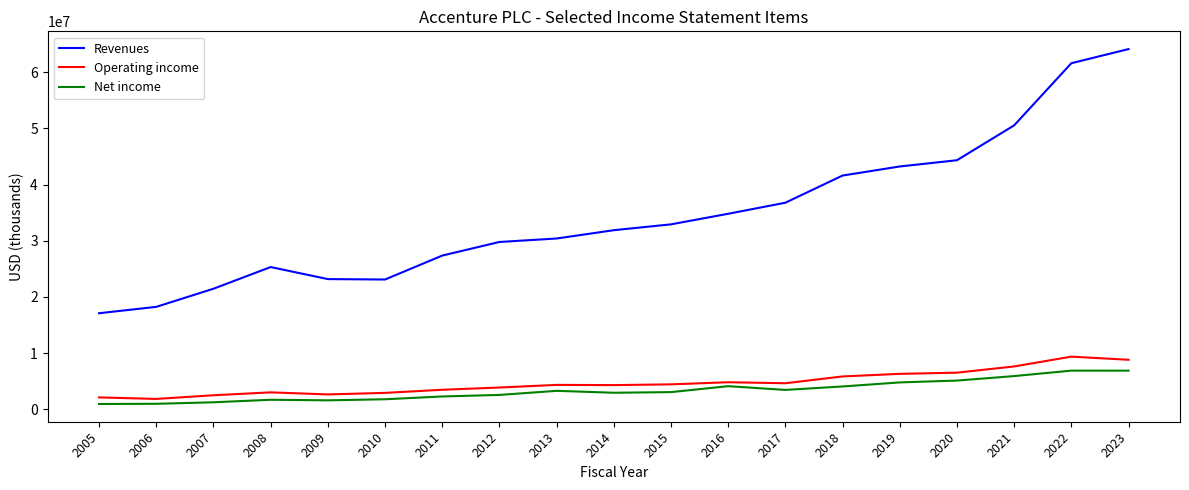

What is the difference between the maximum and minimum values in the Operating income series?

7526122